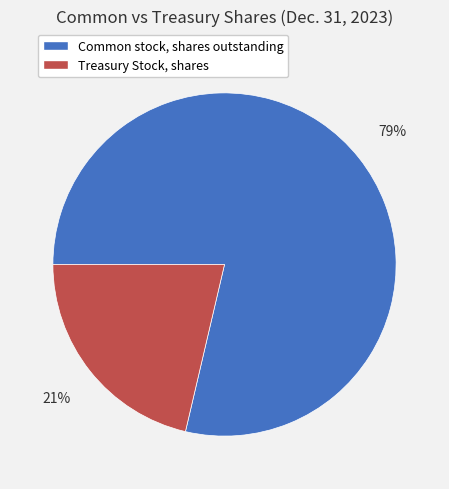

To the nearest percent, what percentage of the pie is Treasury Stock, shares?

21%